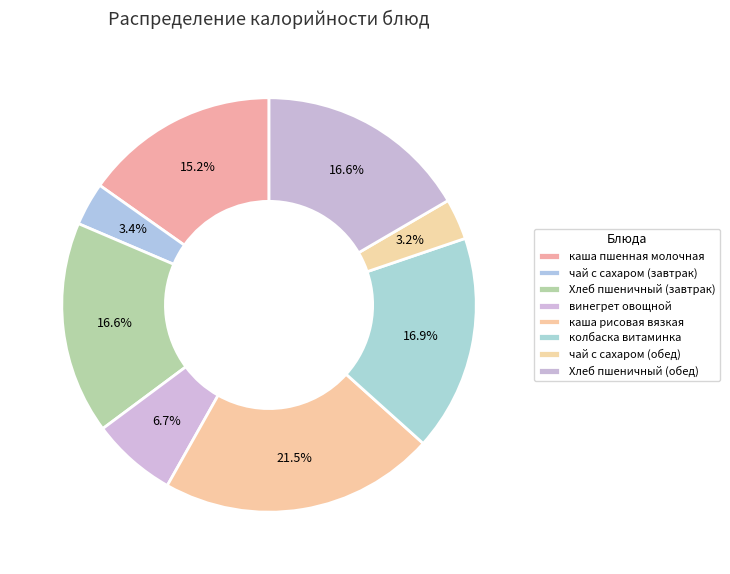

What is the smallest slice in the pie chart?

чай с сахаром (обед)